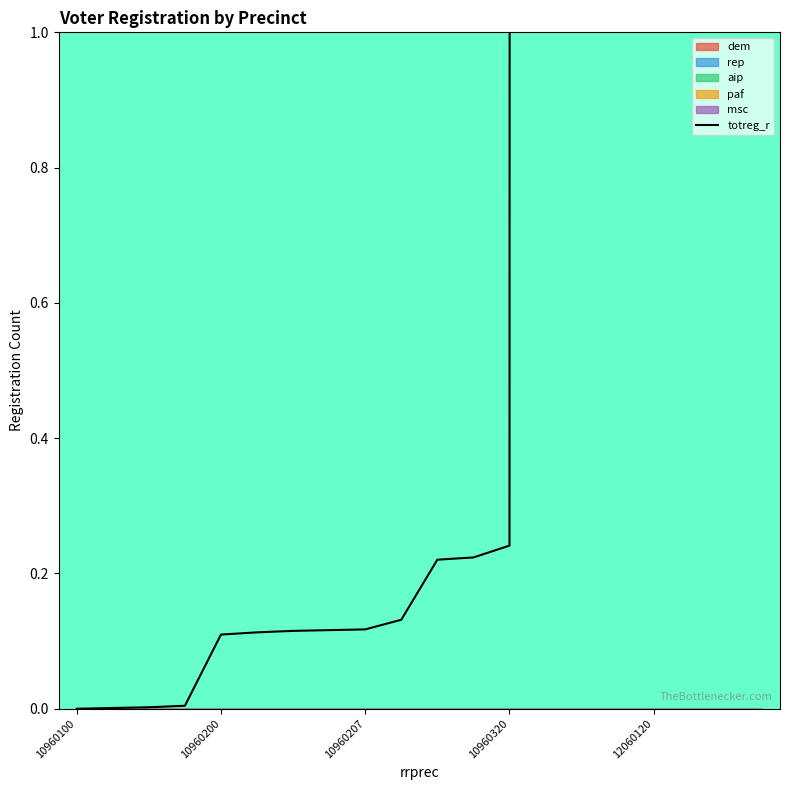

What is the difference between the second highest and minimum values?

1206.0